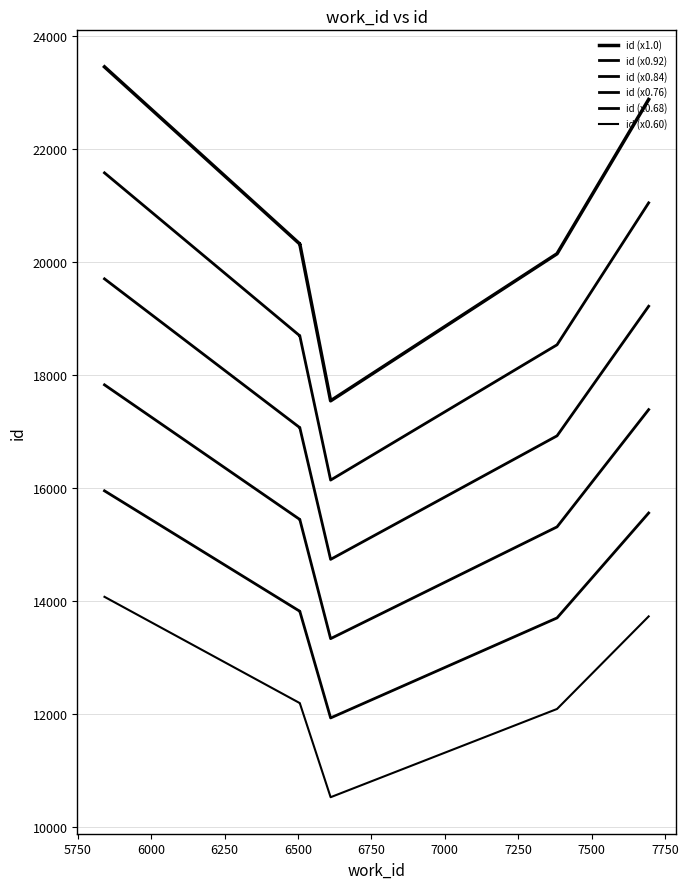

Is the value of id (x0.68) at 5500 greater than the value of id (x0.92) at 5500?

No